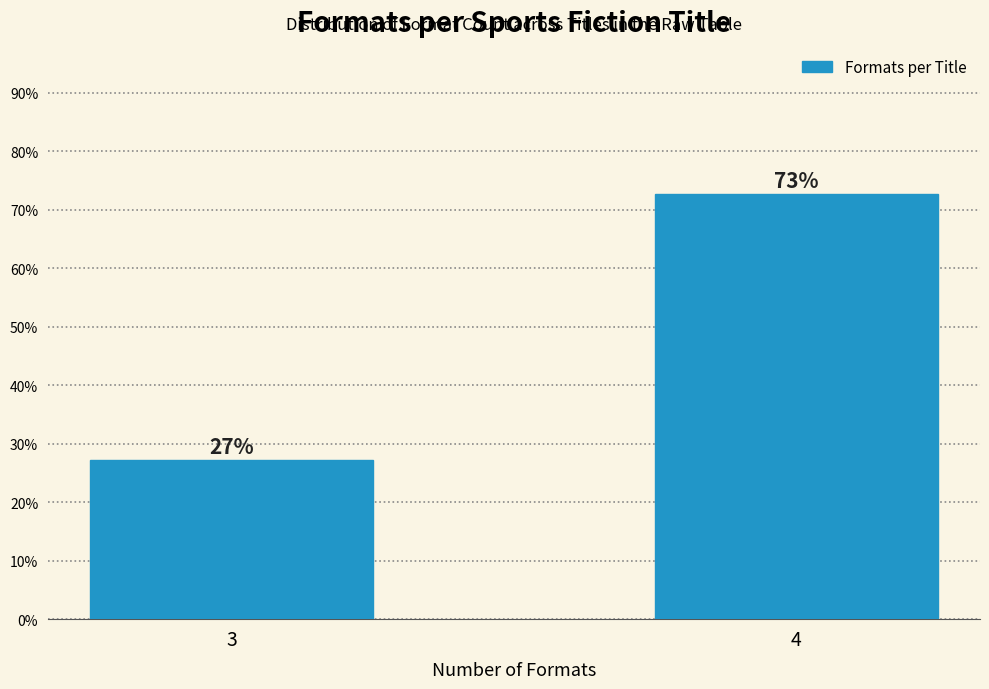

What is the value of the 2nd bar from the left?

72.7